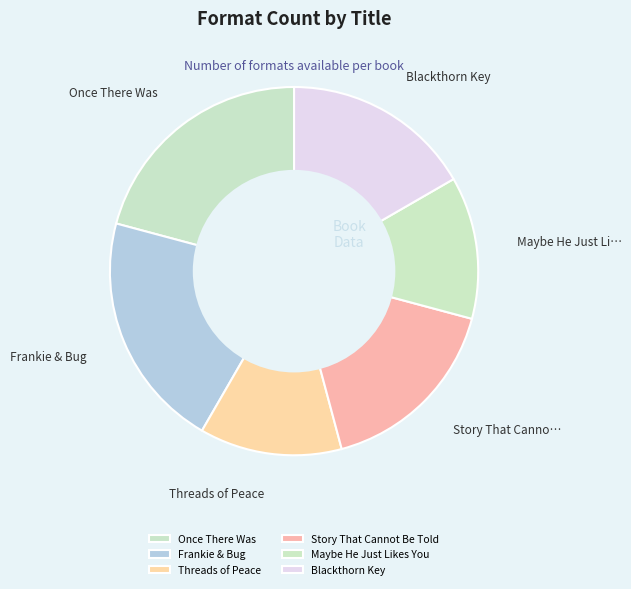

To the nearest percent, what is the combined percentage of Maybe He Just Likes You and Blackthorn Key?

29%